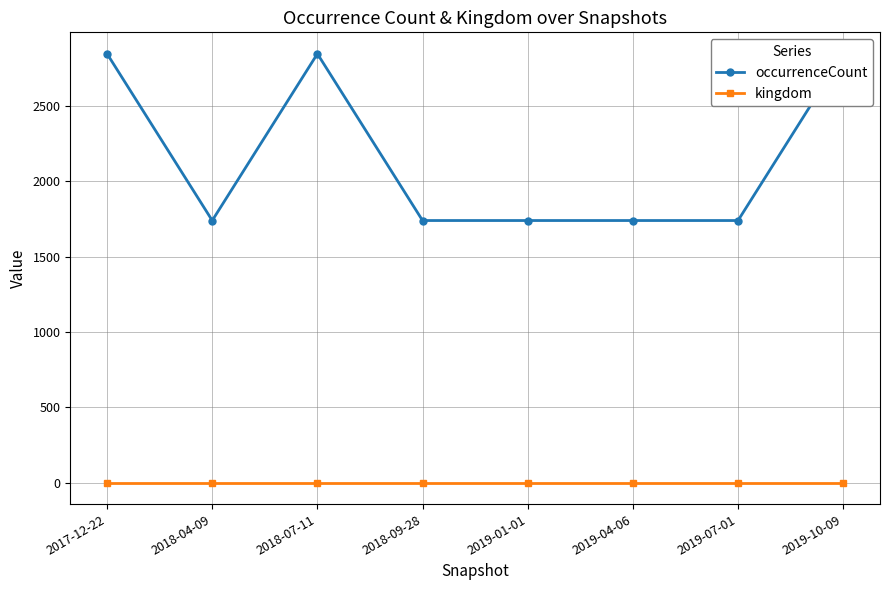

Which series has the largest range (max minus min)?

occurrenceCount